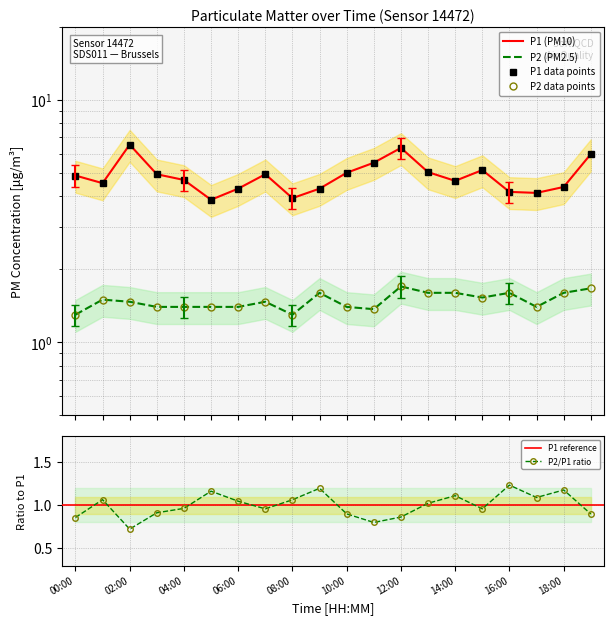

Reading left to right, what are all the values shown in this chart?

P1: 4.9	4.5	6.5	4.9	4.7	3.9	4.3	4.9	3.9	4.3	5.0	5.5	6.3	5.0	4.6	5.1	4.2	4.1	4.4	6.0
P2: 1.3	1.5	1.5	1.4	1.4	1.4	1.4	1.5	1.3	1.6	1.4	1.4	1.7	1.6	1.6	1.5	1.6	1.4	1.6	1.7
P1_smooth: 4.9	4.5	6.5	4.9	4.7	3.9	4.3	4.9	3.9	4.3	5.0	5.5	6.3	5.0	4.6	5.1	4.2	4.1	4.4	6.0
P2_smooth: 1.3	1.5	1.5	1.4	1.4	1.4	1.4	1.5	1.3	1.6	1.4	1.4	1.7	1.6	1.6	1.5	1.6	1.4	1.6	1.7